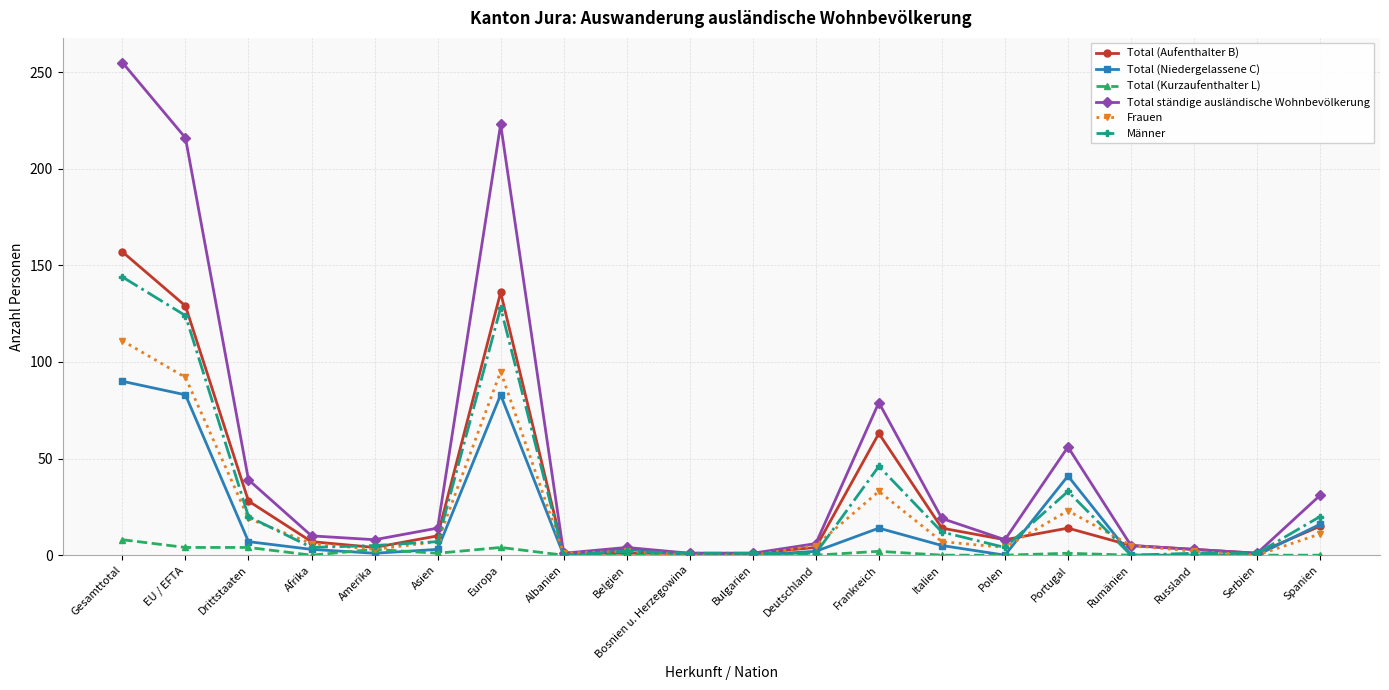

What is the greatest value displayed?

255